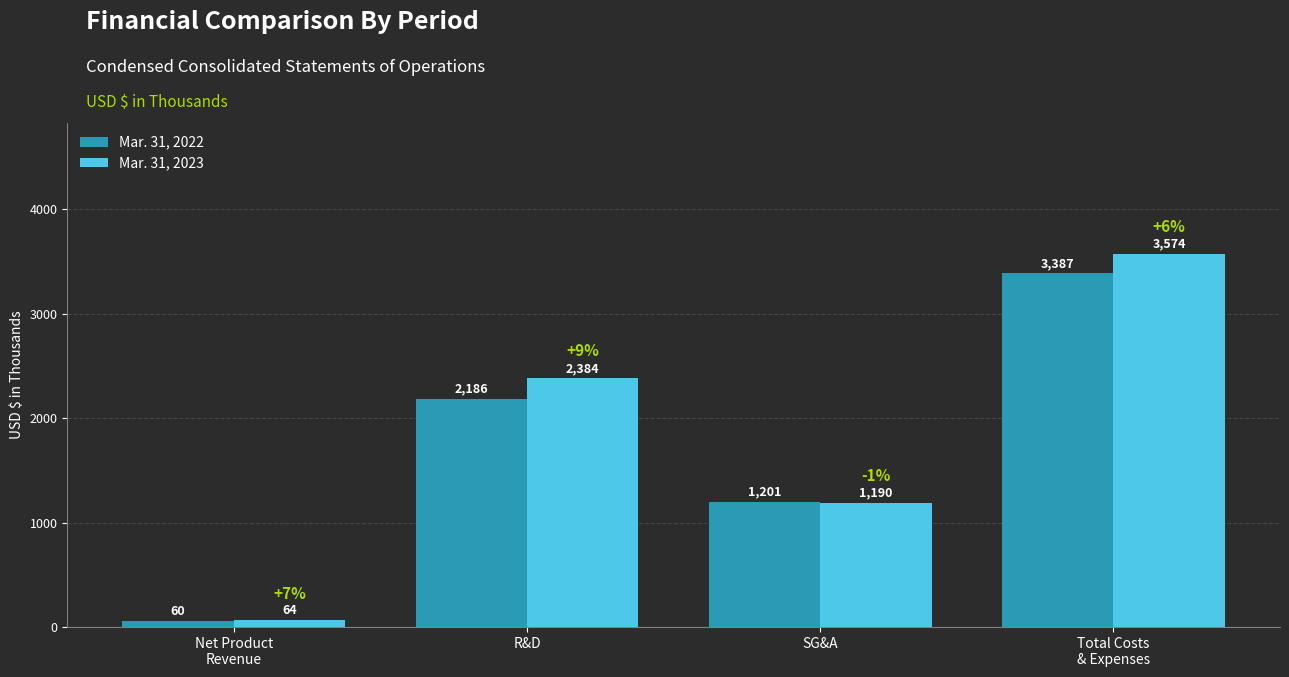

Is it true that Mar. 31, 2023 equals 64 at Net Product
Revenue?

True